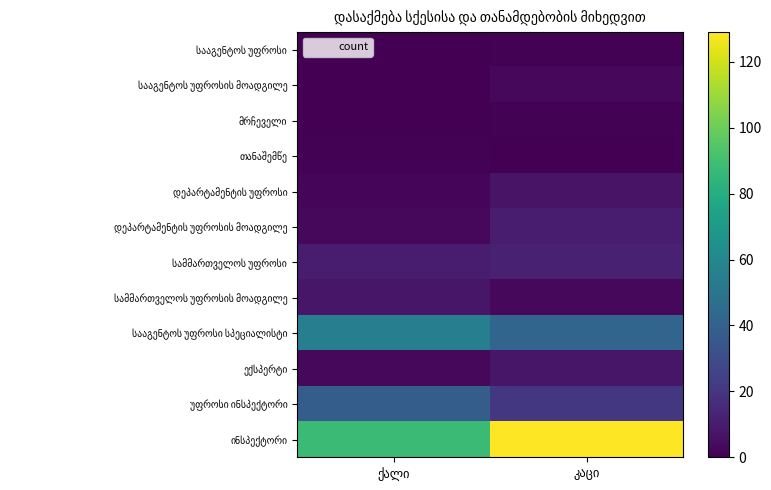

Which label corresponds to the largest value in the chart?

კაცი